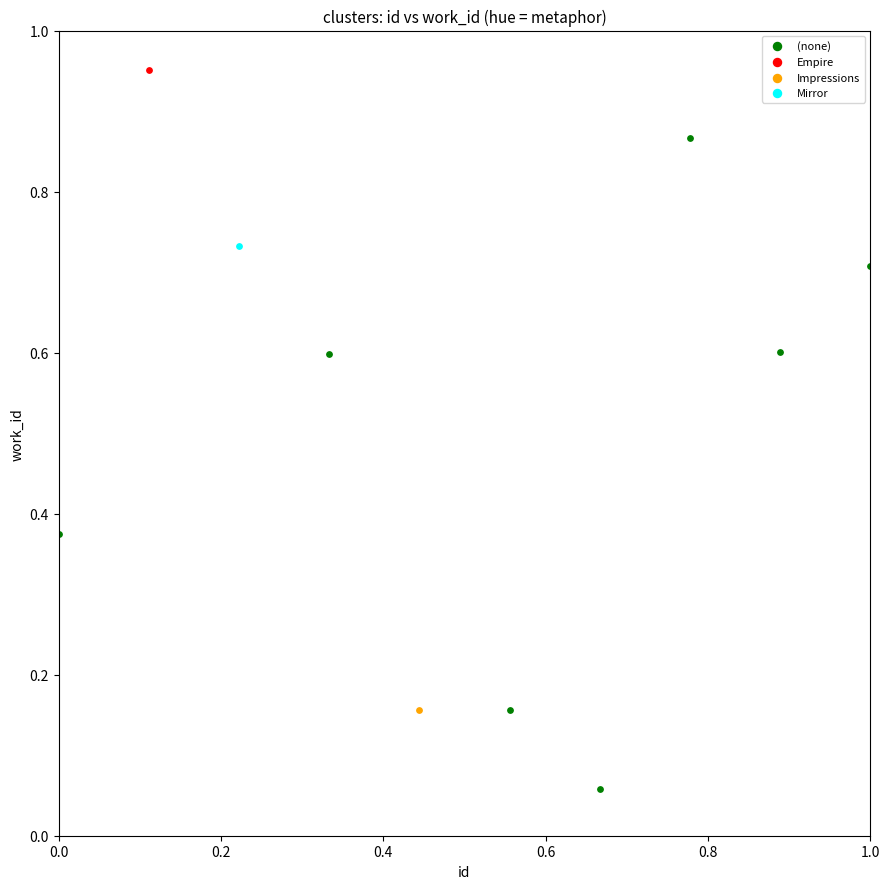

What are all the series names shown in the legend?

(none), Empire, Impressions, Mirror